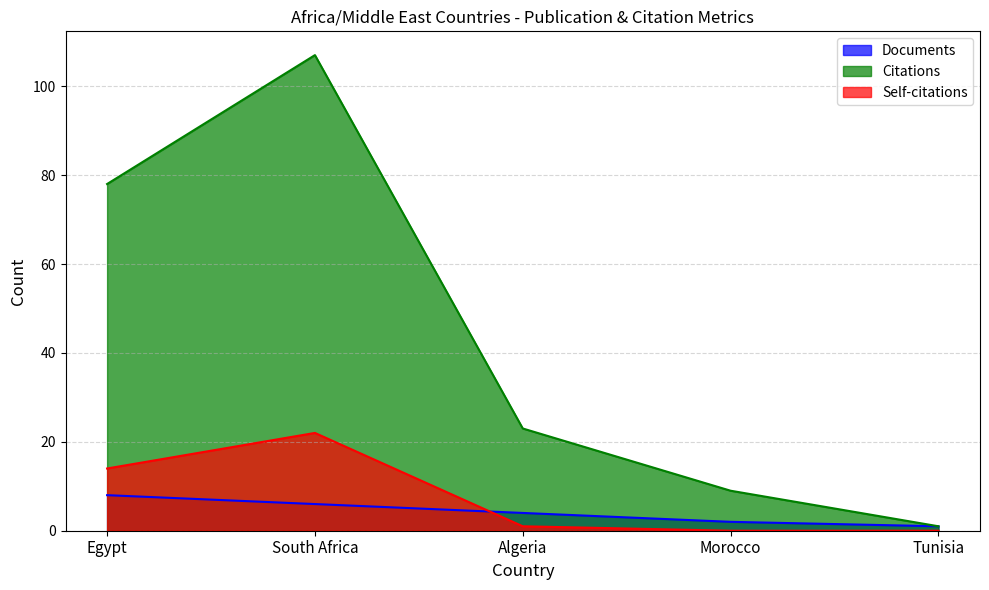

Is the value of Citations at Algeria greater than the value of Documents at Egypt?

Yes